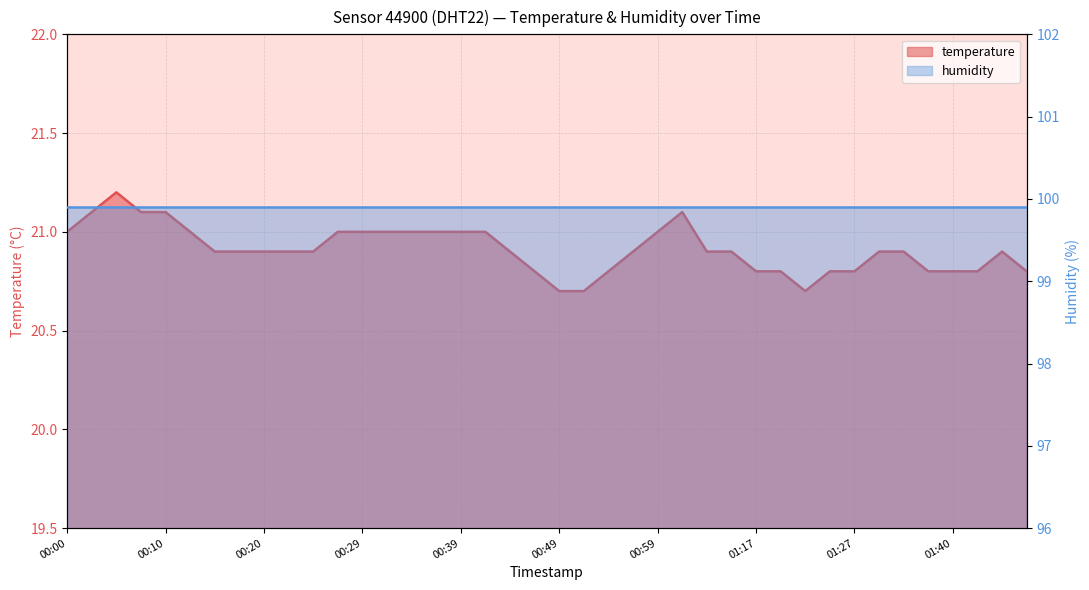

What is the minimum value shown in the chart?

20.7